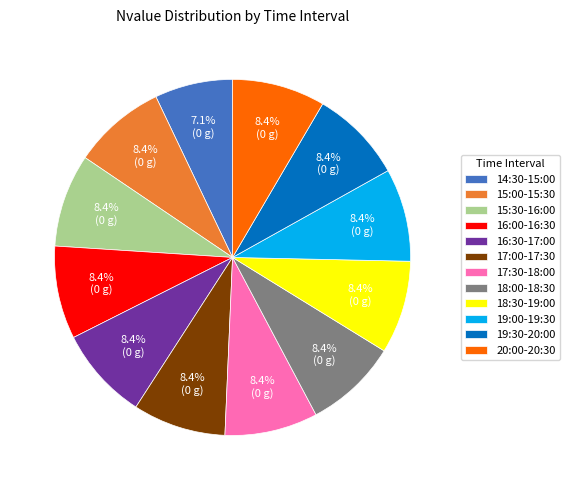

Is there a majority slice in this chart?

No